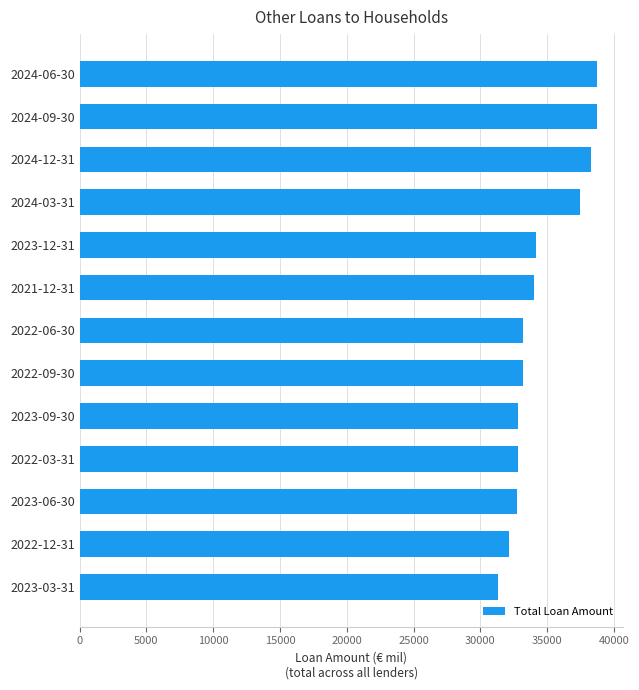

How many bars are there in total?

13